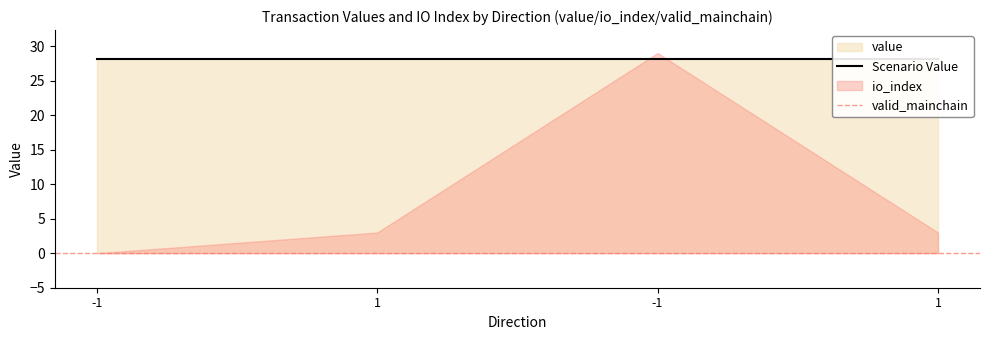

The value of valid_mainchain at 1 is 1.8. True or false?

False